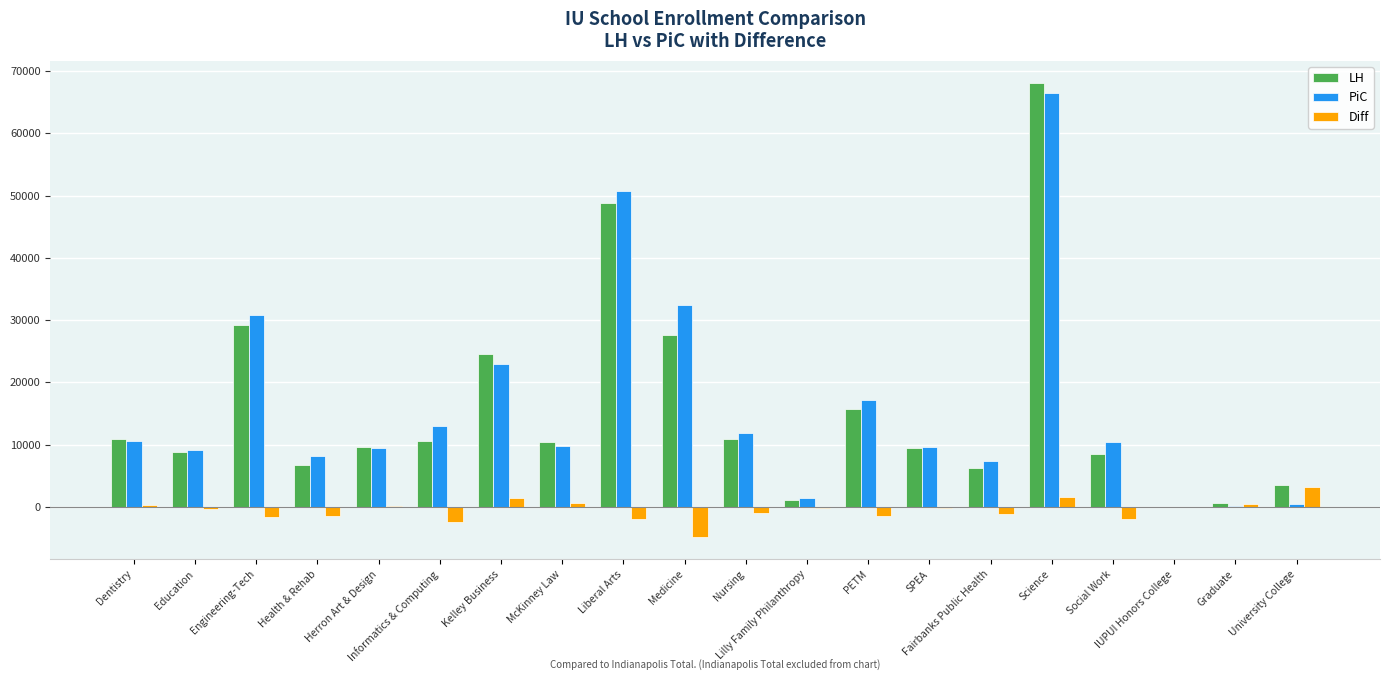

True or false: Diff has a value of -2022.7 at Health & Rehab.

False